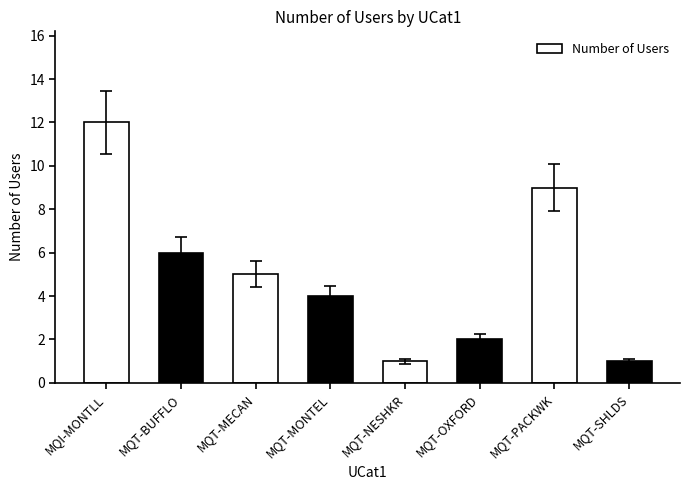

Reading right to left, extract all data points from this chart.

MQT-SHLDS=1	MQT-PACKWK=9	MQT-OXFORD=2	MQT-NESHKR=1	MQT-MONTEL=4	MQT-MECAN=5	MQT-BUFFLO=6	MQI-MONTLL=12